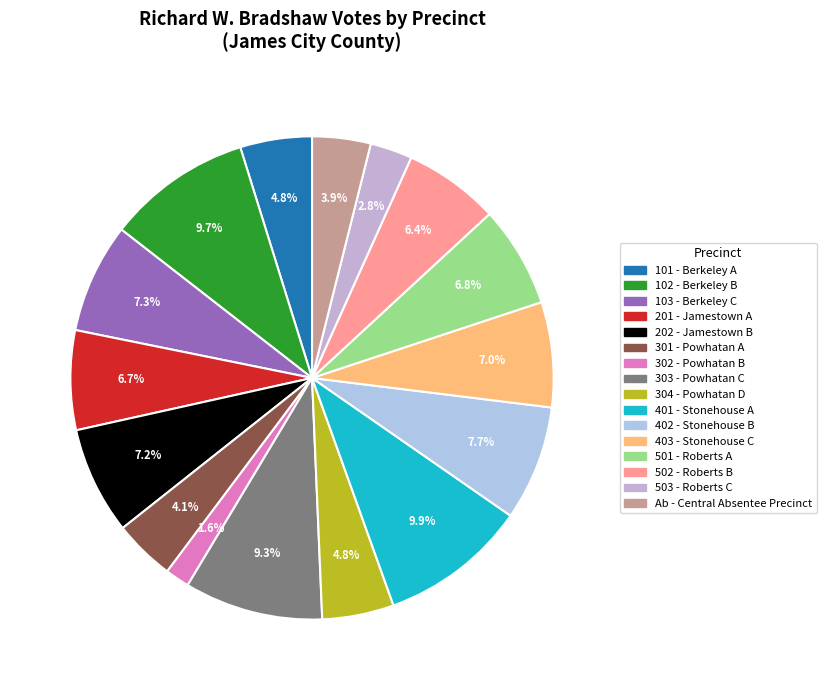

Between 501 - Roberts A and Ab - Central Absentee Precinct, which is larger?

501 - Roberts A